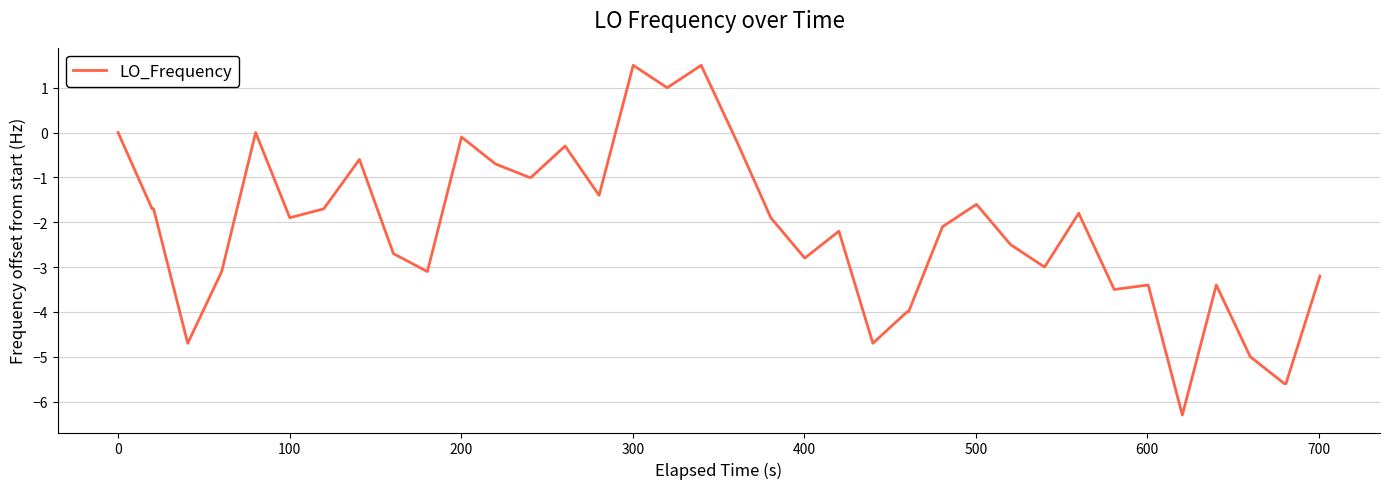

What is the minimum value shown in the chart?

-6.3